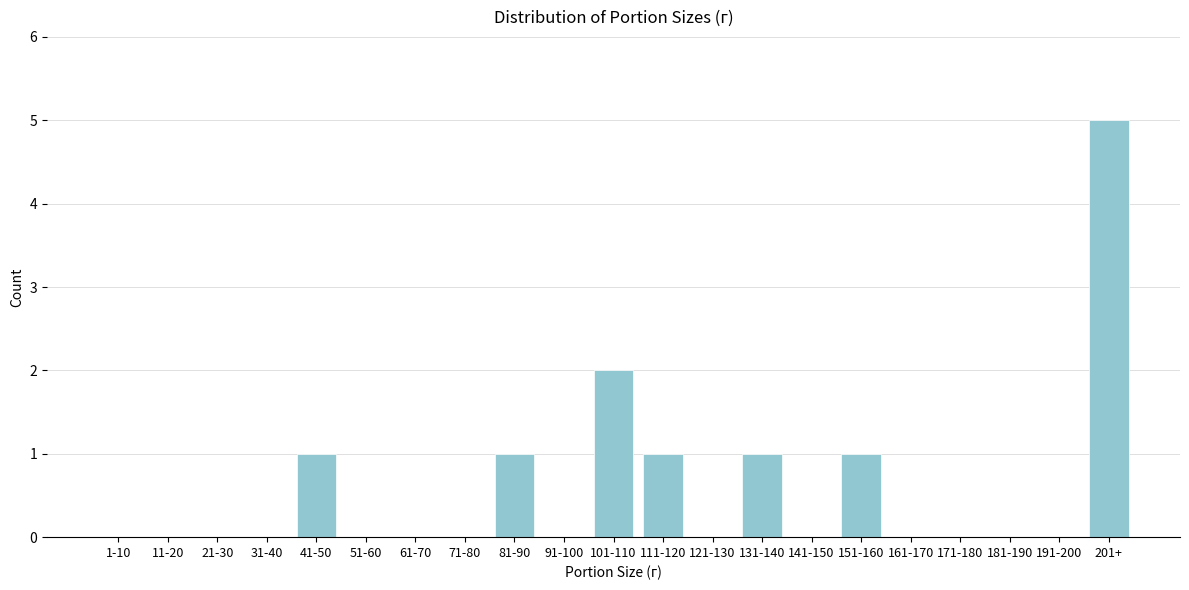

Reading right to left, extract all data points from this chart.

201+=5	191-200=0	181-190=0	171-180=0	161-170=0	151-160=1	141-150=0	131-140=1	121-130=0	111-120=1	101-110=2	91-100=0	81-90=1	71-80=0	61-70=0	51-60=0	41-50=1	31-40=0	21-30=0	11-20=0	1-10=0